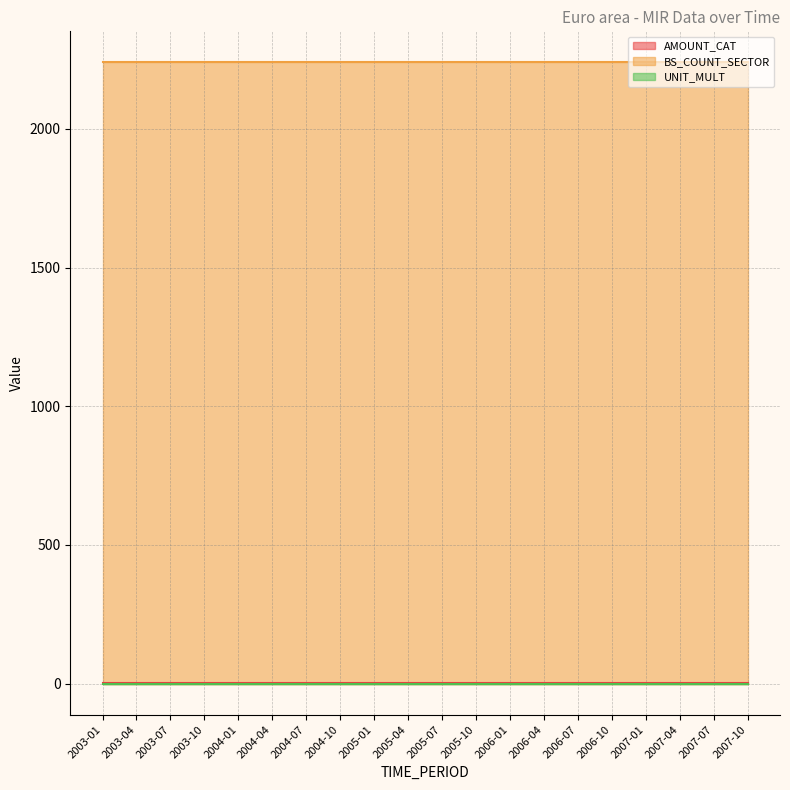

The value of UNIT_MULT at 2006-07 is 0. True or false?

True